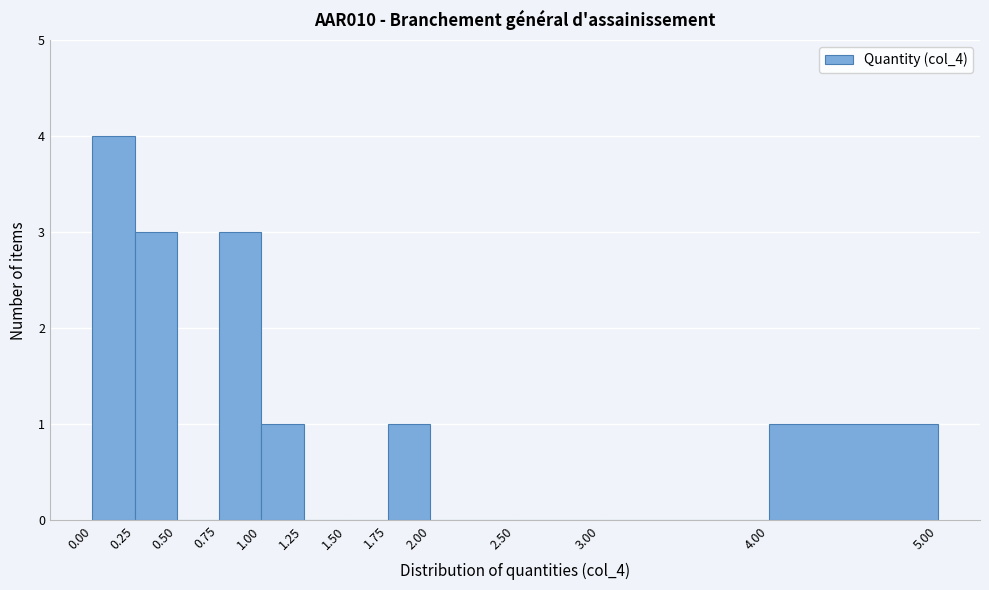

What is the height of the bar covering 0.75 to 1.00 on the x-axis? The values are not printed on the chart, so give them approximately, as read against the axis.

3